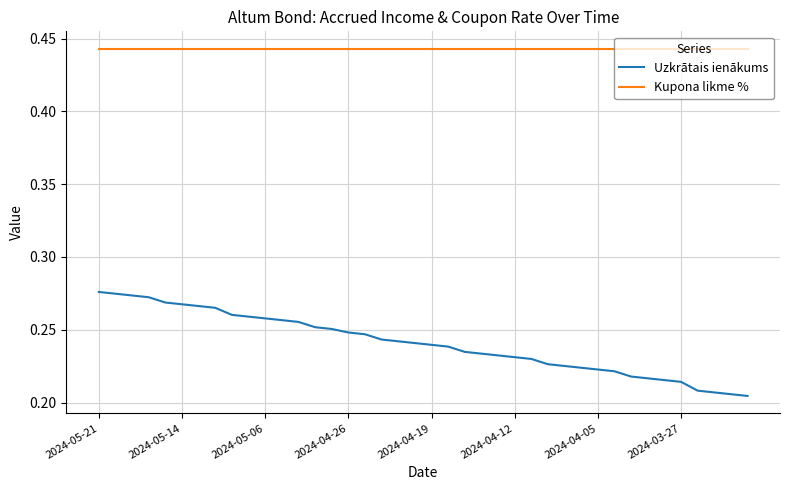

What are all the series names shown in the legend?

Uzkrātais ienākums, Kupona likme %